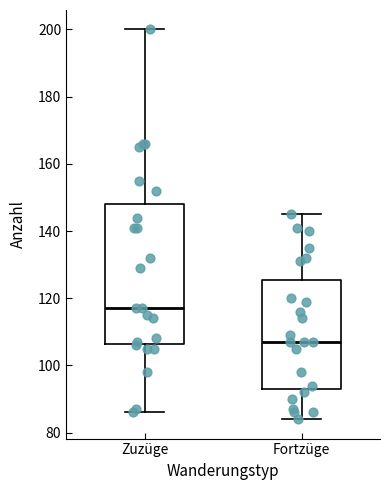

Which box has the lowest median line?

Fortzüge